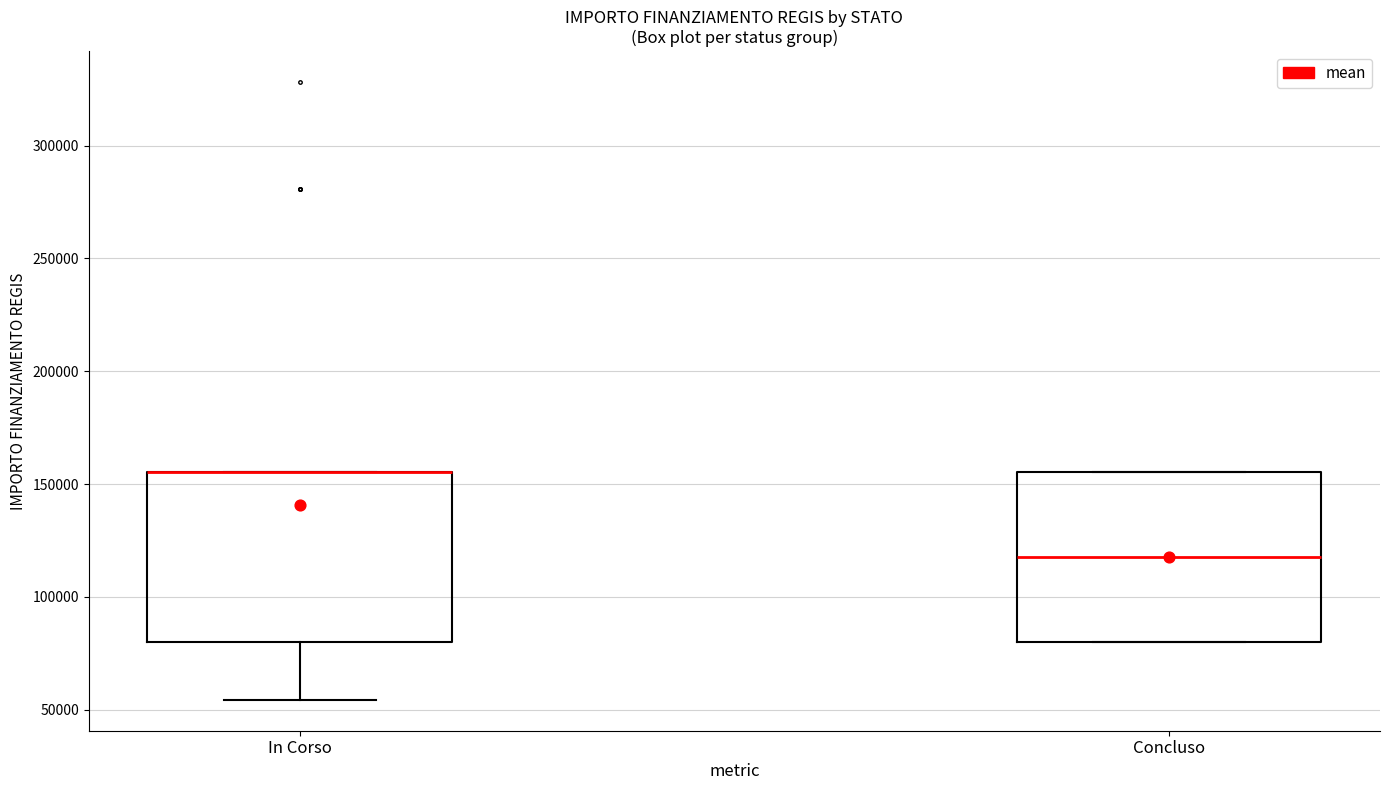

Where is the lower edge of the box for Concluso on the y-axis? The values are not printed on the chart, so give them approximately, as read against the axis.

80000